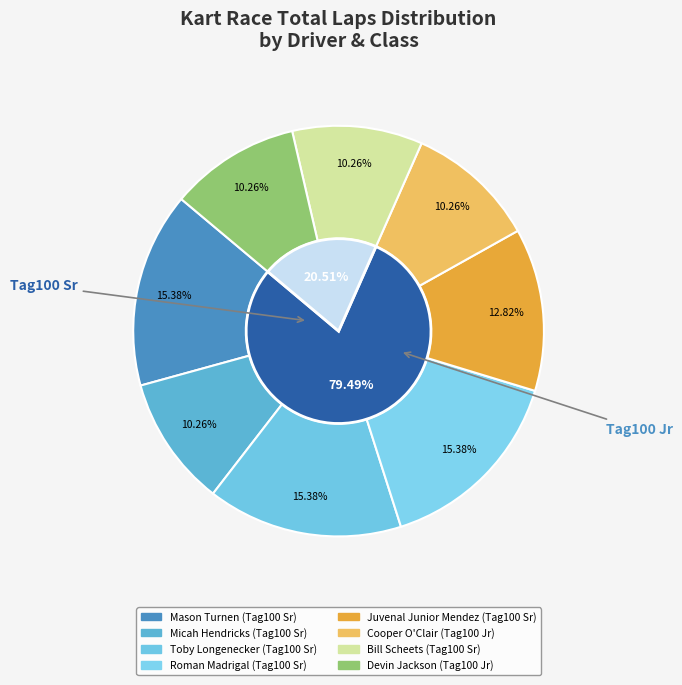

What is the smallest slice in the pie chart?

Micah Hendricks (Tag100 Sr)